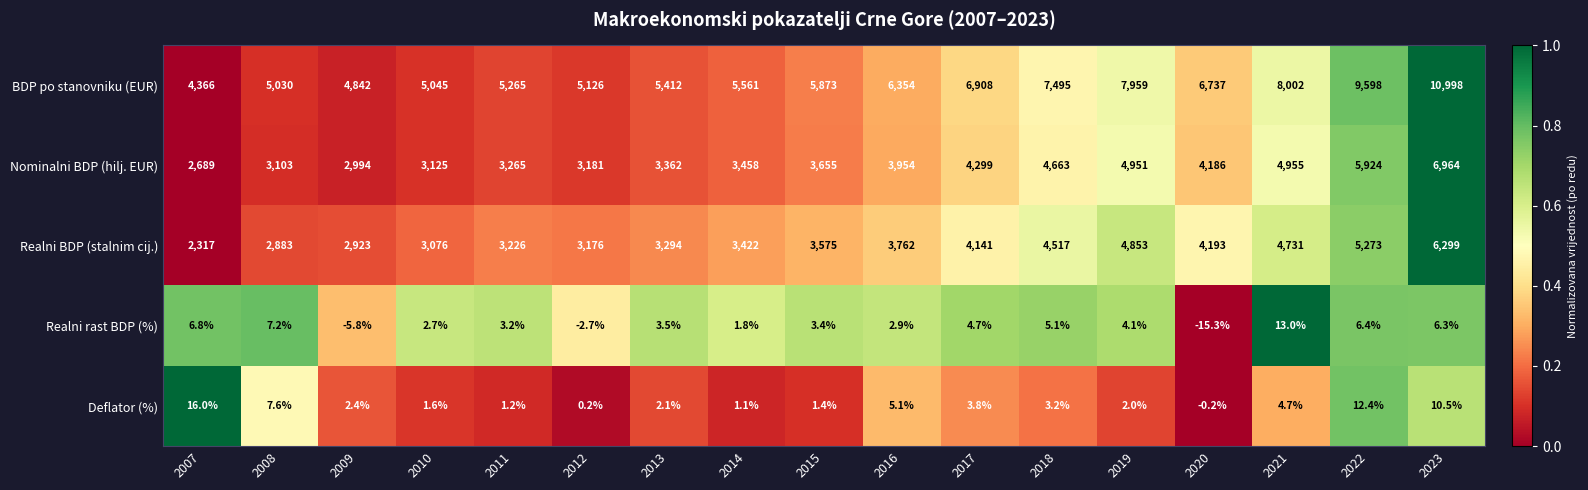

What is the difference between the second highest and minimum values in the BDP po stanovniku (EUR) series?

5232.0